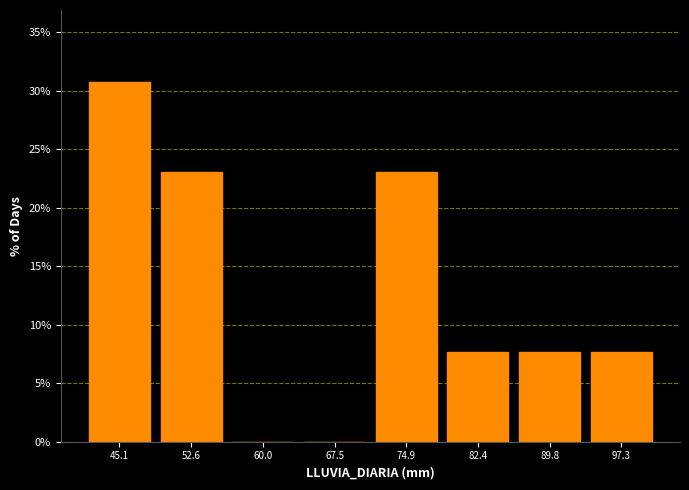

Reading left to right, transcribe this chart: for each bar, give the range it covers on the x-axis and its height. Neither the bar edges nor the heights are printed on the chart, so give them approximately, as read against the axes.

41 to 49: 31.0
49 to 56: 23.0
56 to 64: 0
64 to 71: 0
71 to 79: 23.0
79 to 86: 7.5
86 to 94: 7.5
94 to 101: 7.5